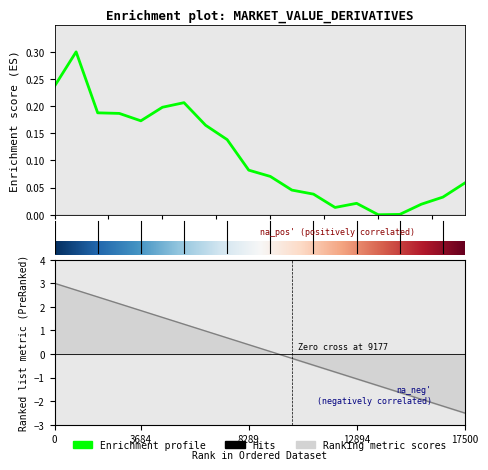

Reading left to right, transcribe all the data shown in this chart.

0.2	0.3	0.2	0.2	0.2	0.2	0.2	0.2	0.1	0.1	0.1	0.0	0.0	0.0	0.0	0.0	0.0	0.0	0.0	0.1